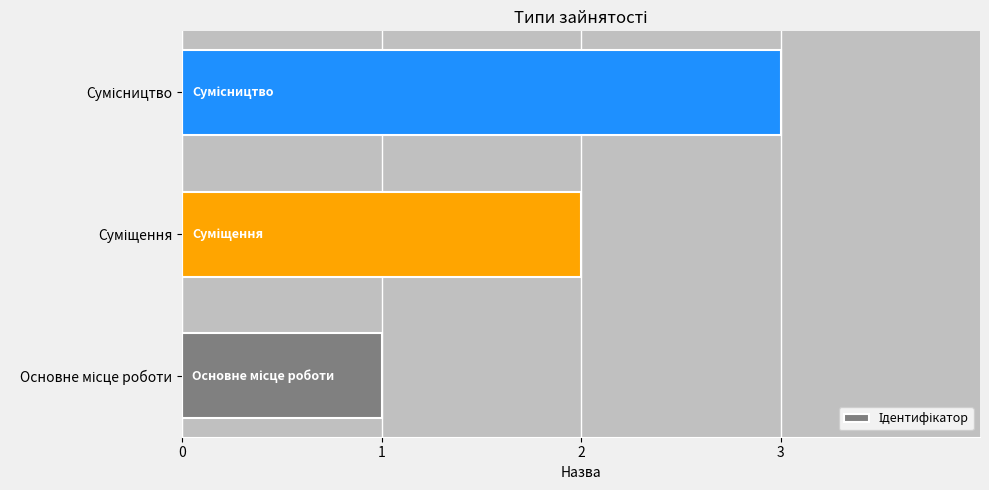

What is the maximum value shown in the chart?

3